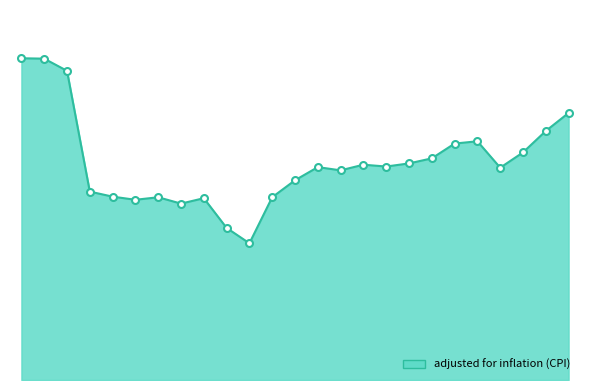

Does the chart have visible grid lines?

No